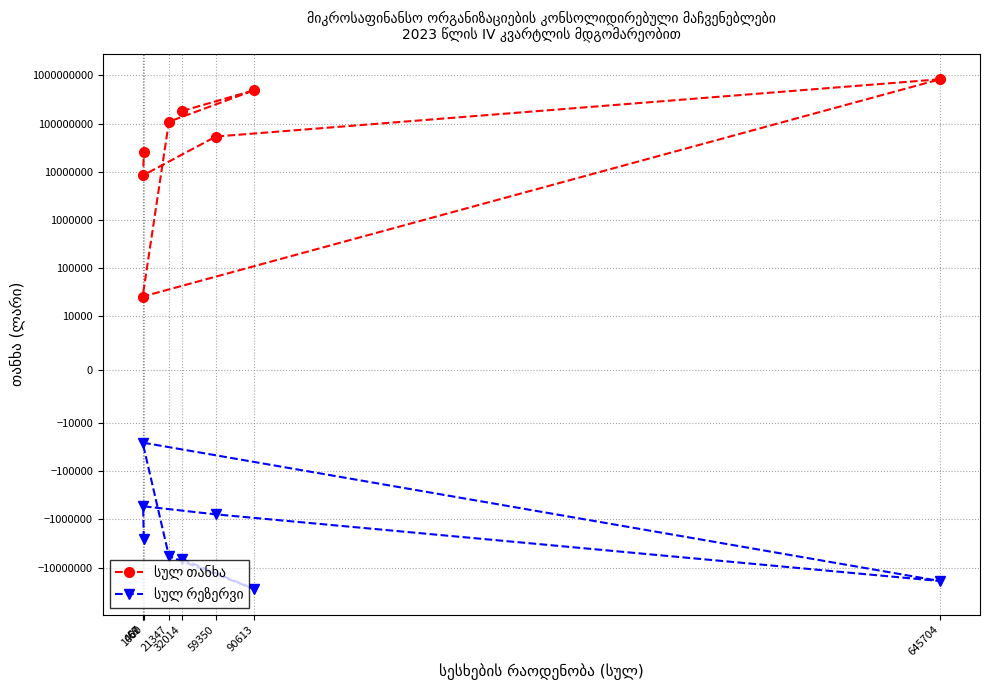

Is it true that სულ რეზერვი equals -1039726.0 at 59350?

False